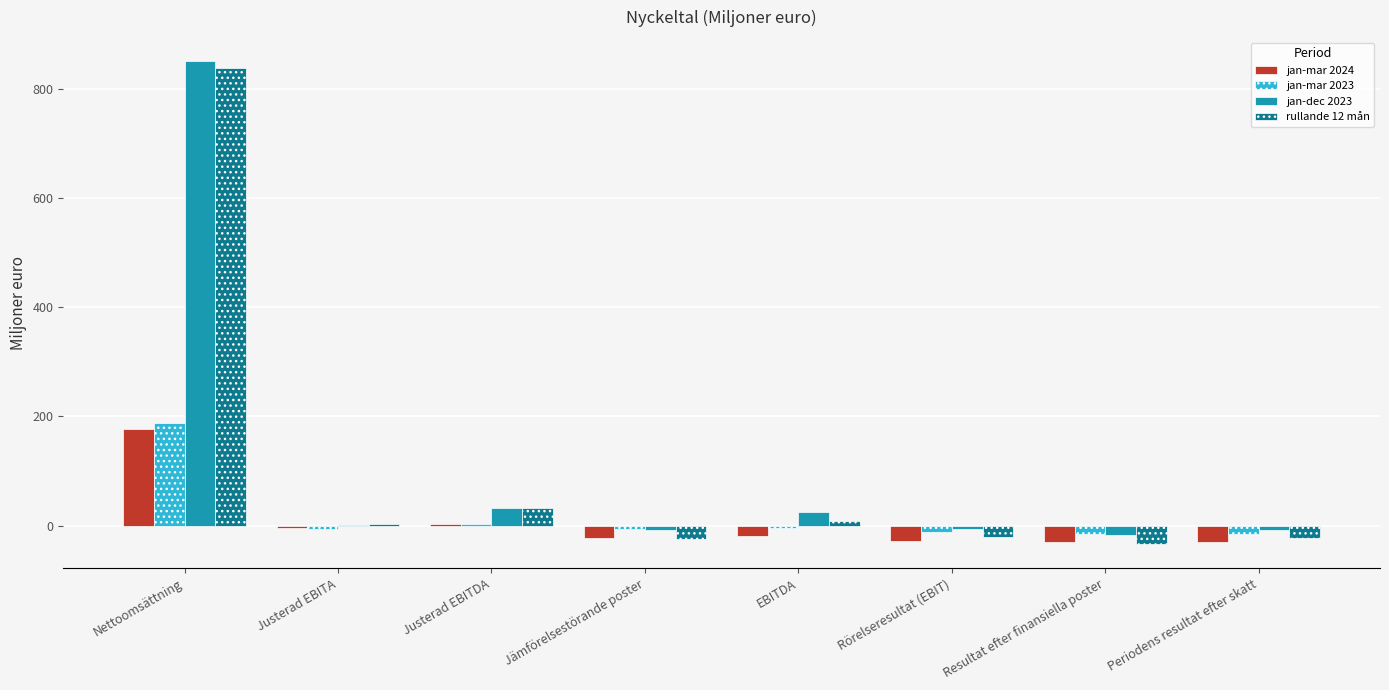

How many values in the jan-mar 2023 series exceed -5?

3